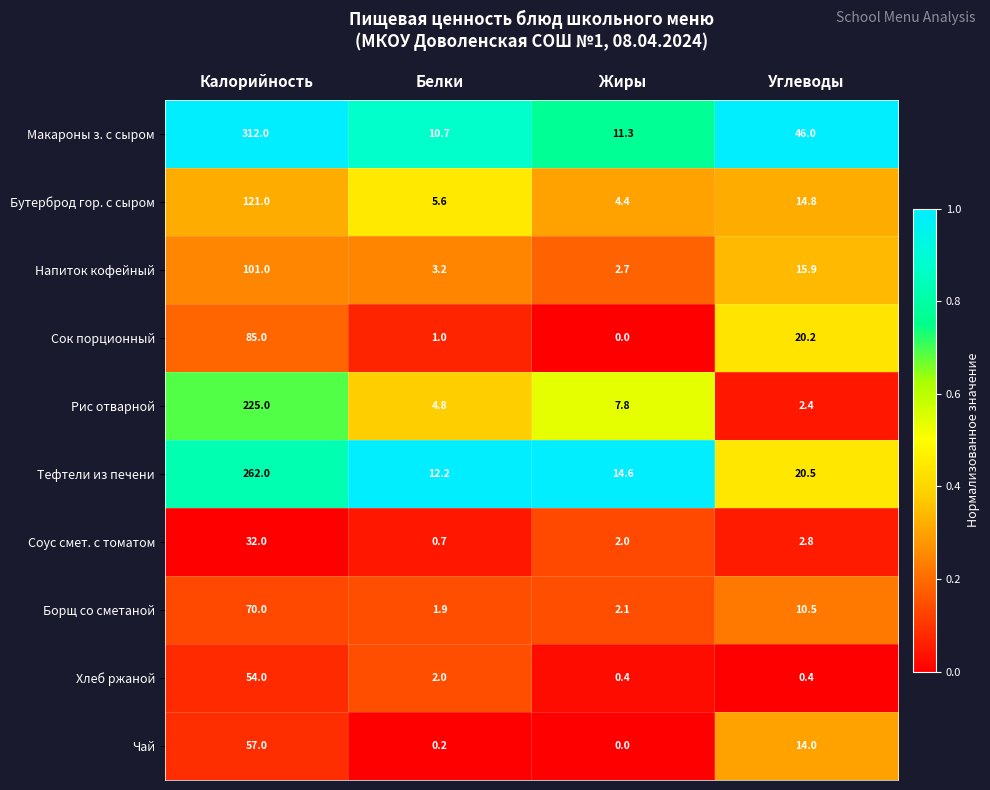

What is the total value across all series at Углеводы?

147.5